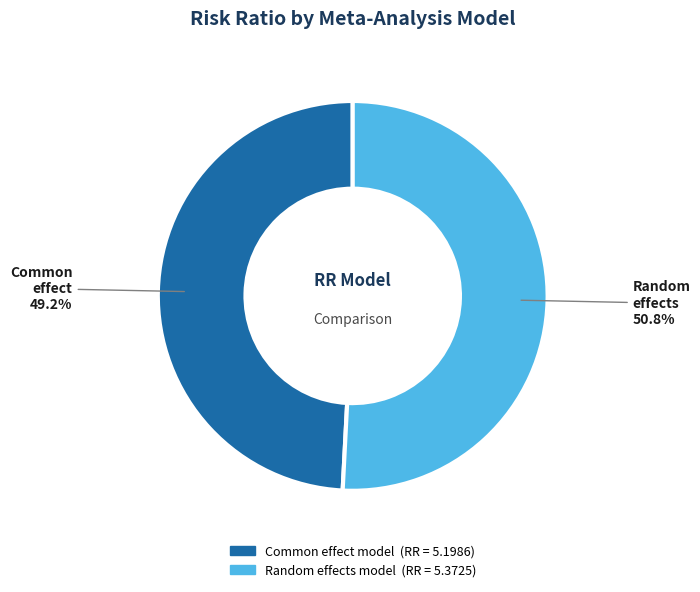

What percentage is the Common effect model slice, to the nearest percent?

49%